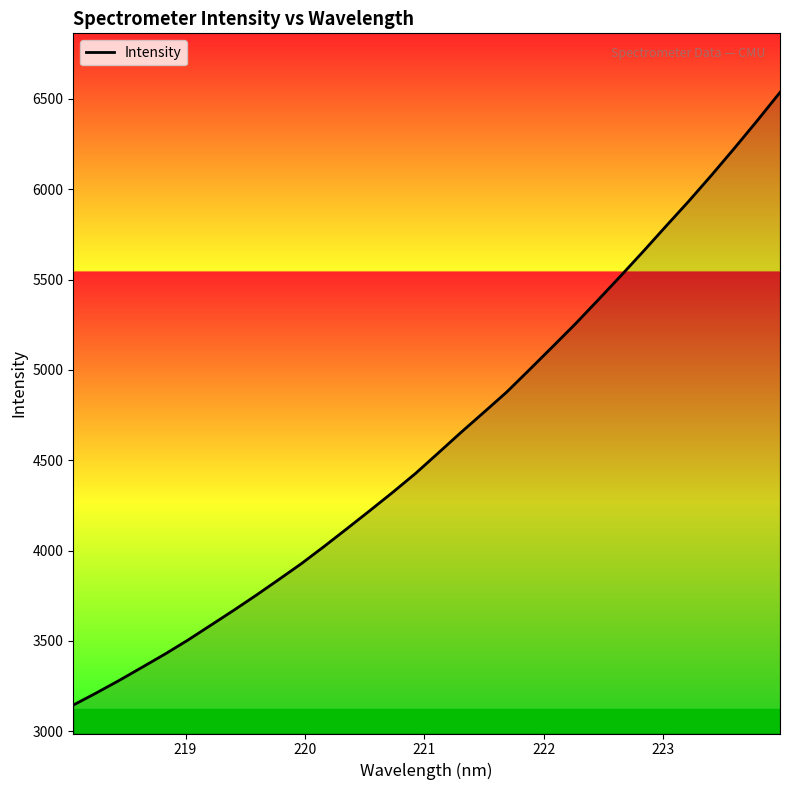

What is the maximum value shown in the chart?

6535.6